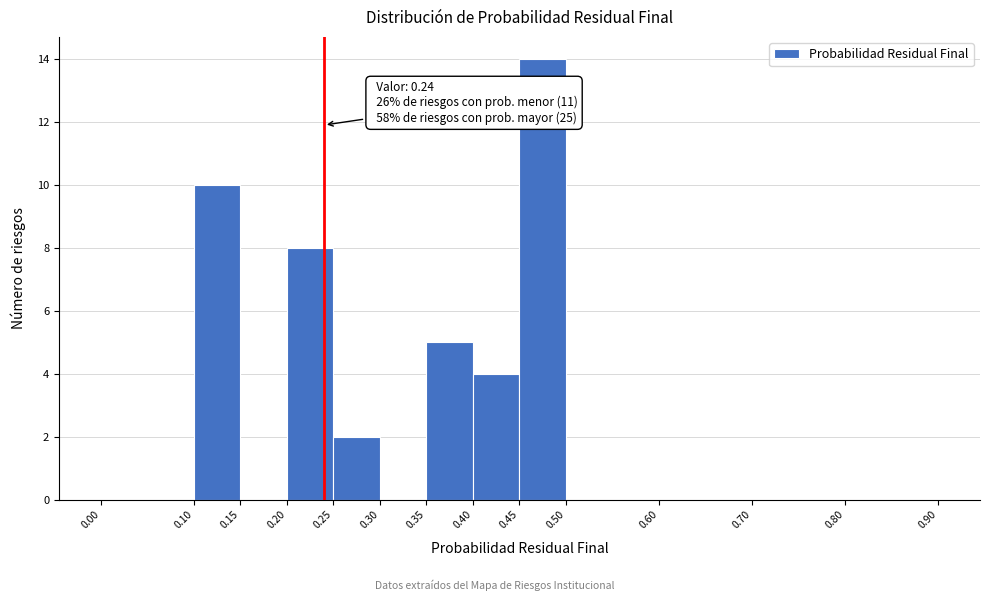

Over which range of the x-axis is the bar tallest?

0.45 to 0.50